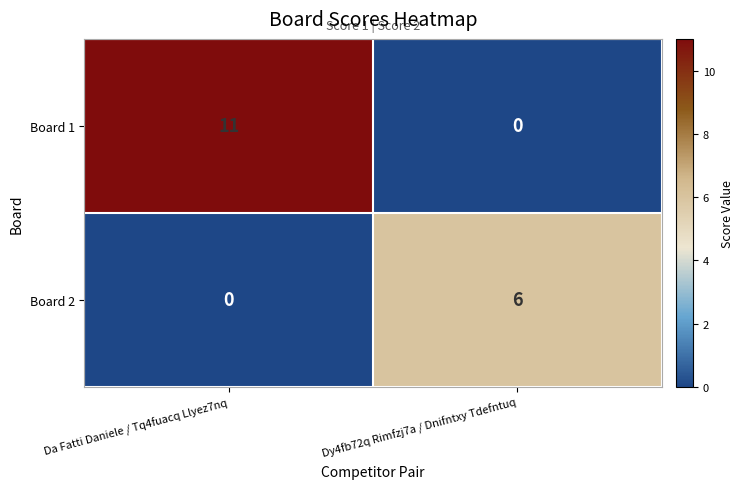

Reading left to right, list all the values displayed in this chart.

Board 1: Da Fatti Daniele / Tq4fuacq Llyez7nq=11	Dy4fb72q Rimfzj7a / Dnifntxy Tdefntuq=0
Board 2: Da Fatti Daniele / Tq4fuacq Llyez7nq=0	Dy4fb72q Rimfzj7a / Dnifntxy Tdefntuq=6